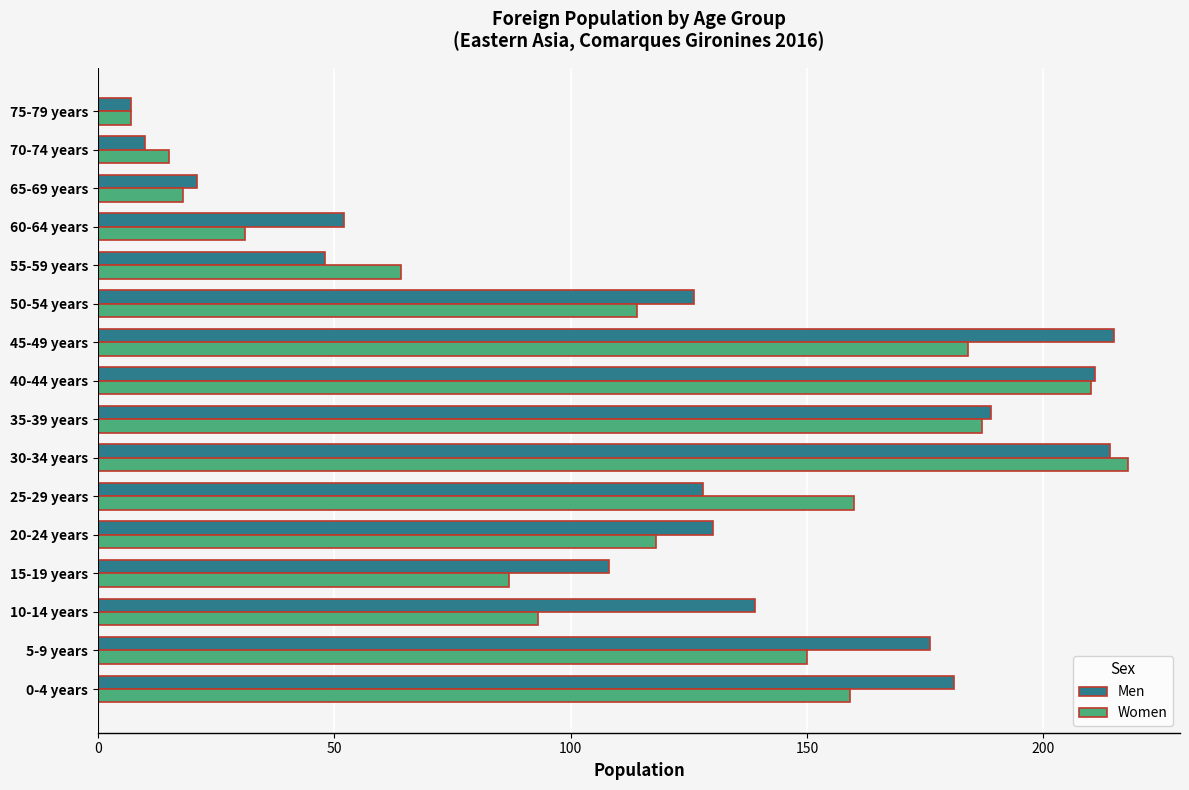

Rank the series by their maximum value, from highest to lowest.

Women, Men